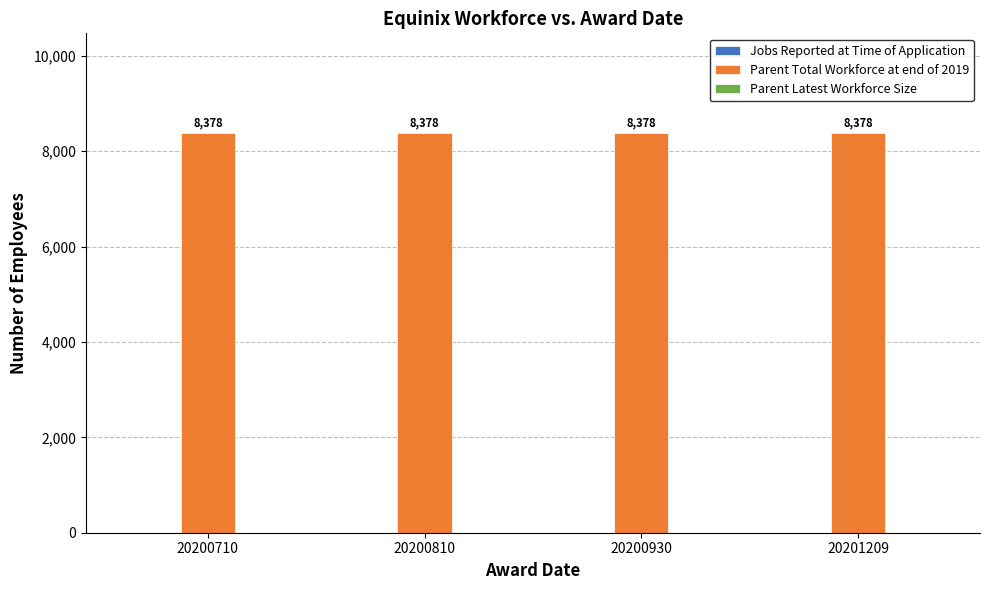

Between 20200930 and 20200810, which is larger?

20200930